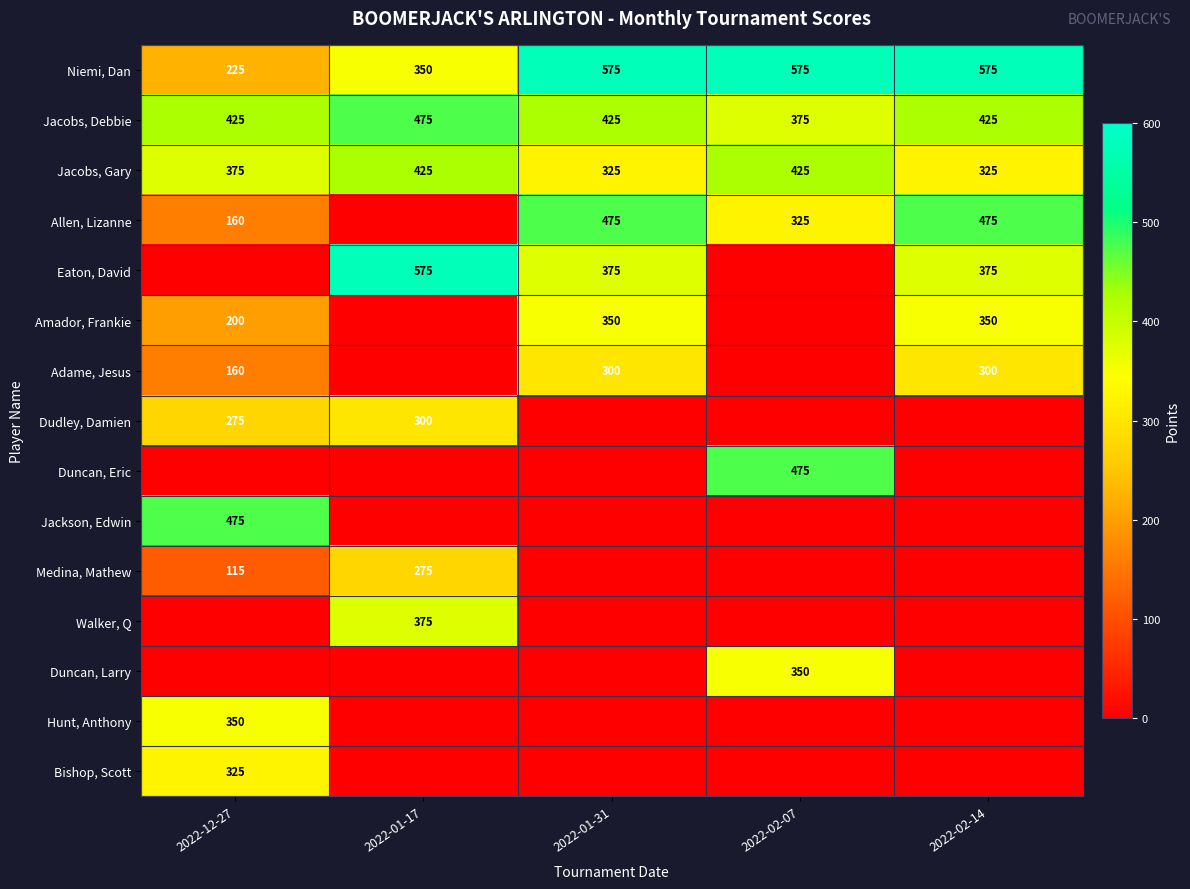

What is the total value across all series at 2022-01-31?

2825